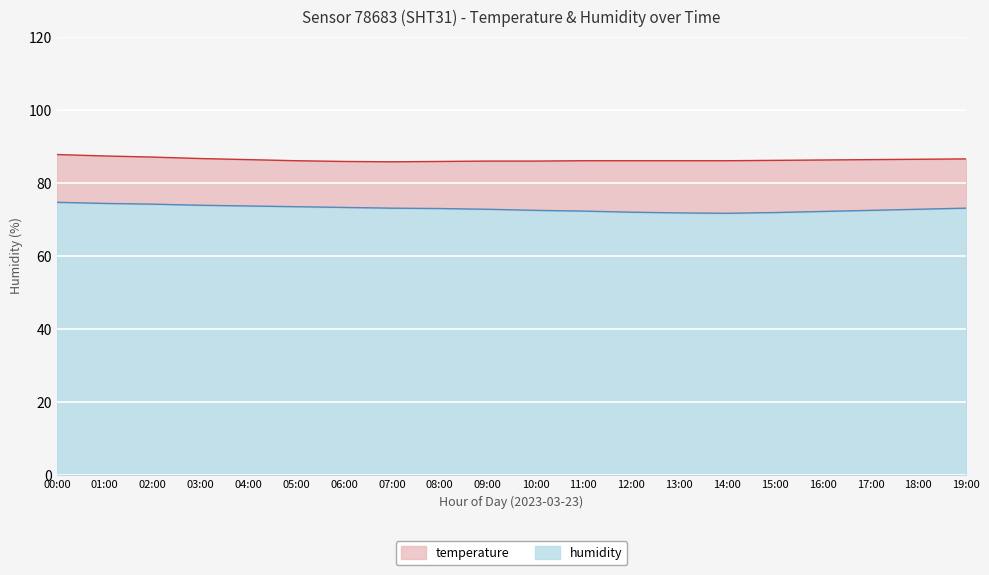

List the labels in order of value, largest first.

00:00, 01:00, 02:00, 03:00, 04:00, 05:00, 06:00, 07:00, 19:00, 08:00, 09:00, 18:00, 10:00, 17:00, 11:00, 16:00, 12:00, 15:00, 13:00, 14:00